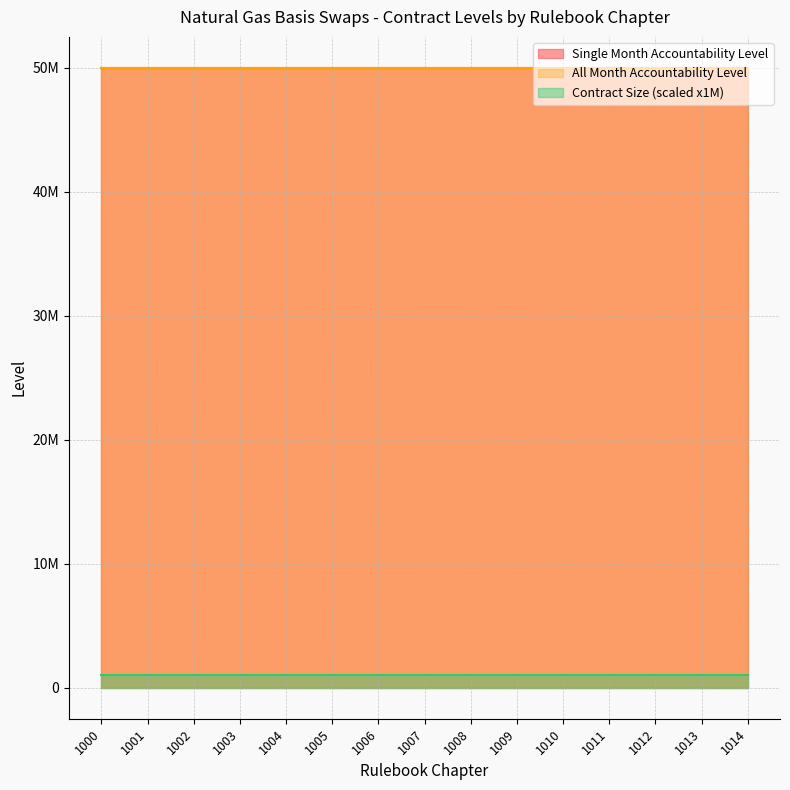

Reading left to right, transcribe all the data shown in this chart.

Single Month Accountability Level: 50000000	50000000	50000000	50000000	50000000	50000000	50000000	50000000	50000000	50000000	50000000	50000000	50000000	50000000	50000000
All Month Accountability Level: 50000000	50000000	50000000	50000000	50000000	50000000	50000000	50000000	50000000	50000000	50000000	50000000	50000000	50000000	50000000
Contract Size: 1	1	1	1	1	1	1	1	1	1	1	1	1	1	1